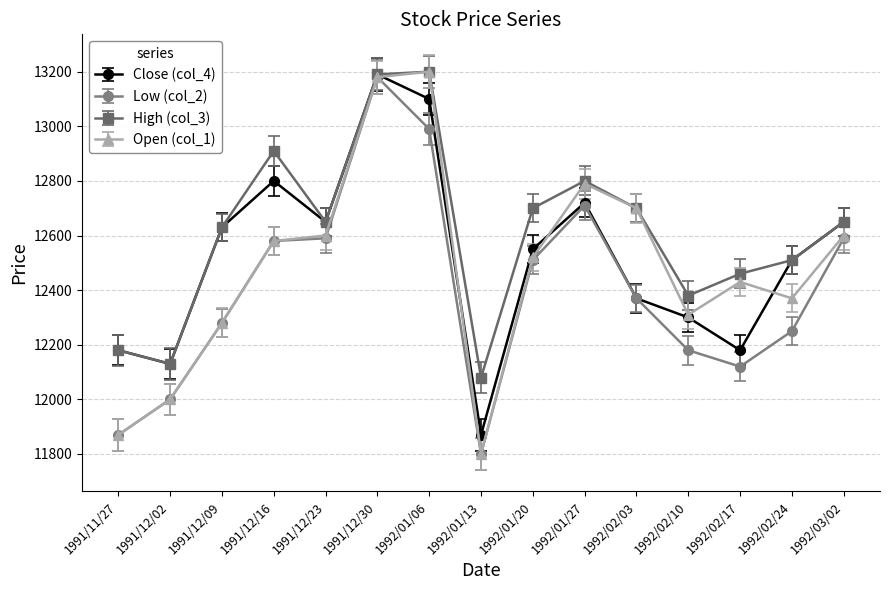

At which category does High (col_3) reach its first local peak?

1991/12/16